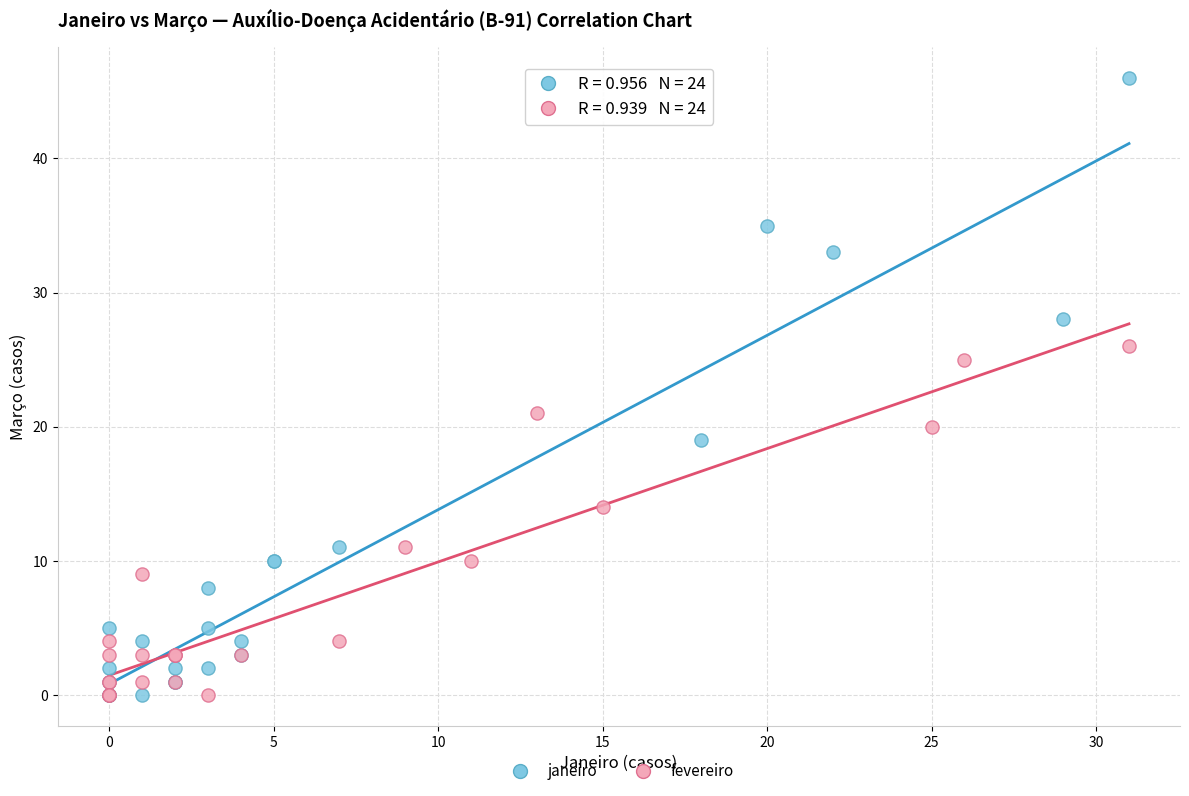

Which series contains the highest Y value?

janeiro